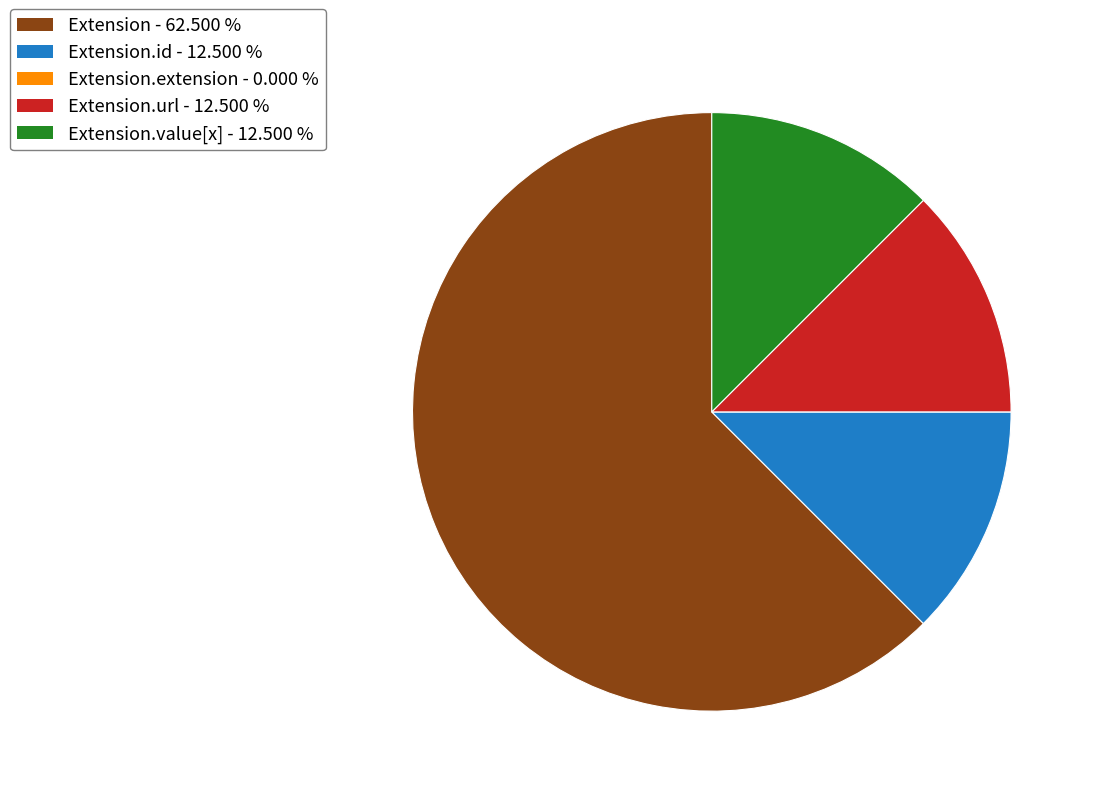

Is there any slice that represents more than half of the pie?

Yes